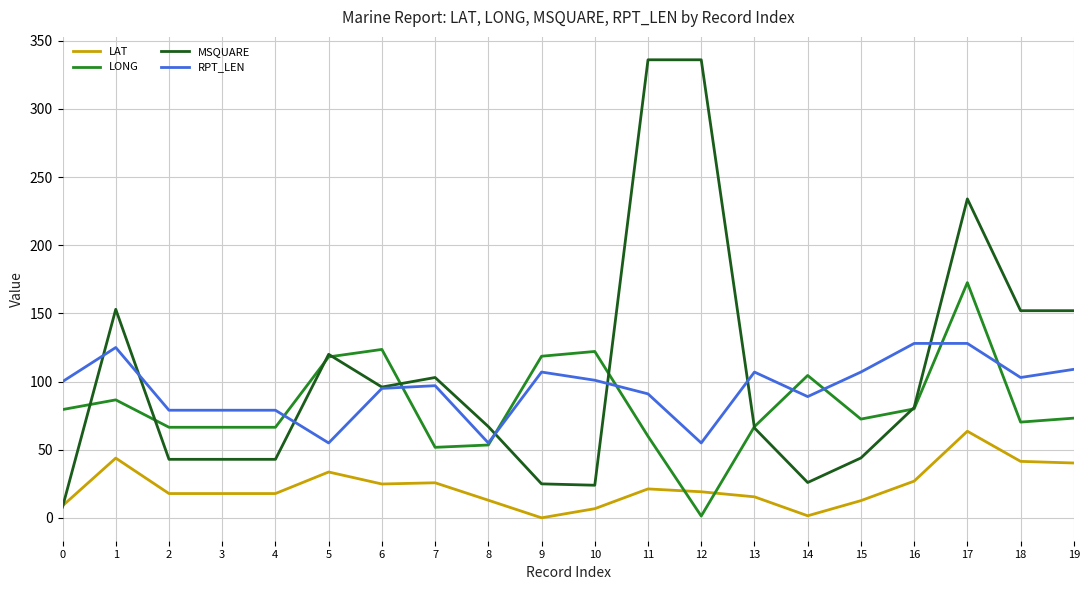

True or false: RPT_LEN and LAT intersect in this chart.

False